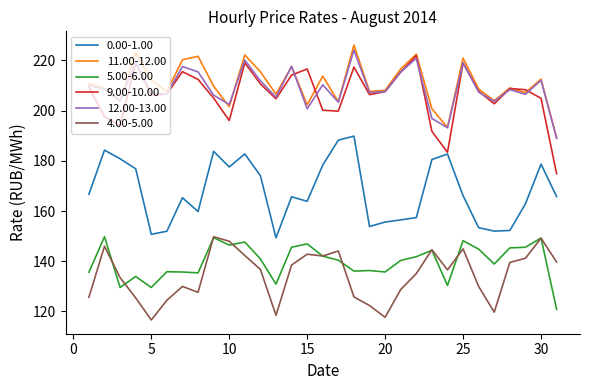

True or false: 9.00-10.00 has more than 2 interior local peaks.

True